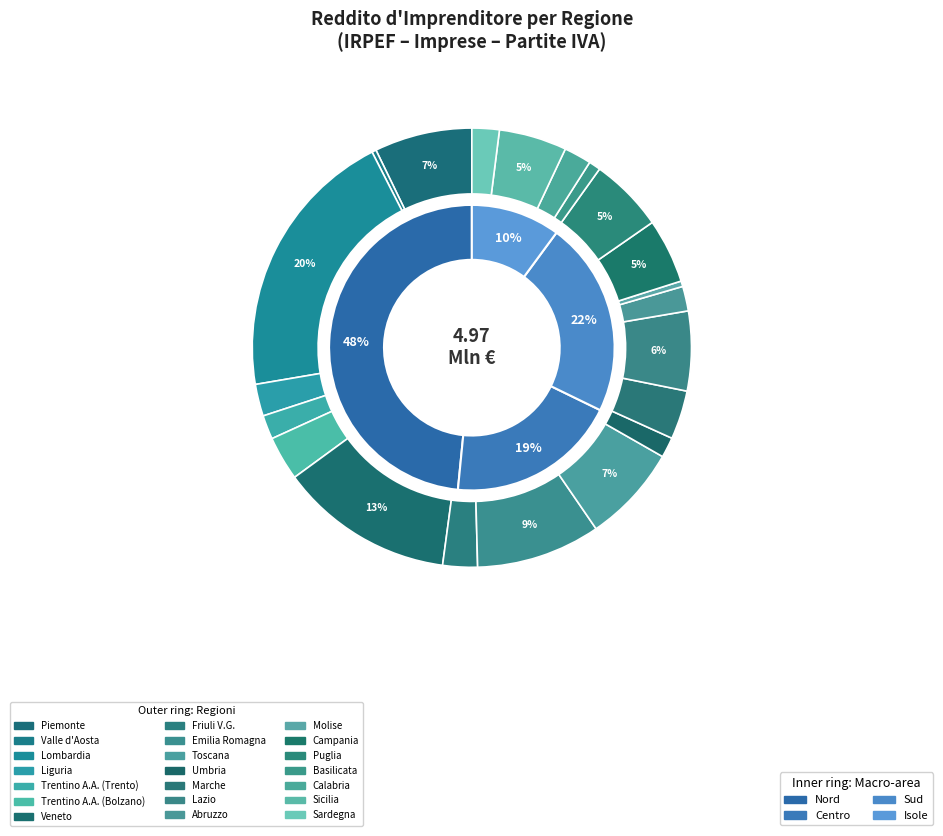

What percentage is NOT represented by 17?

98.9%